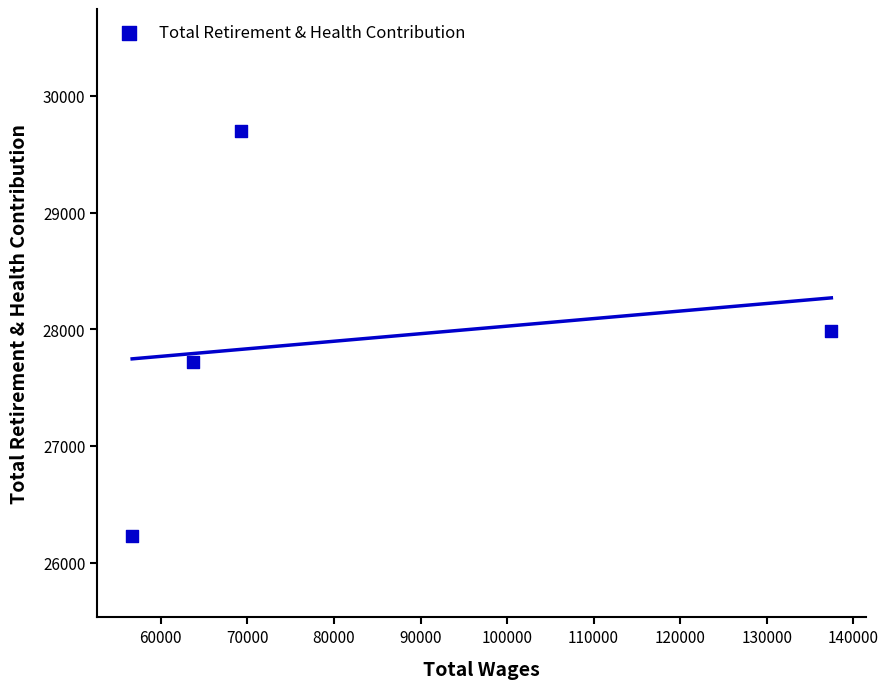

What is the range of Y values (max minus min)?

3476